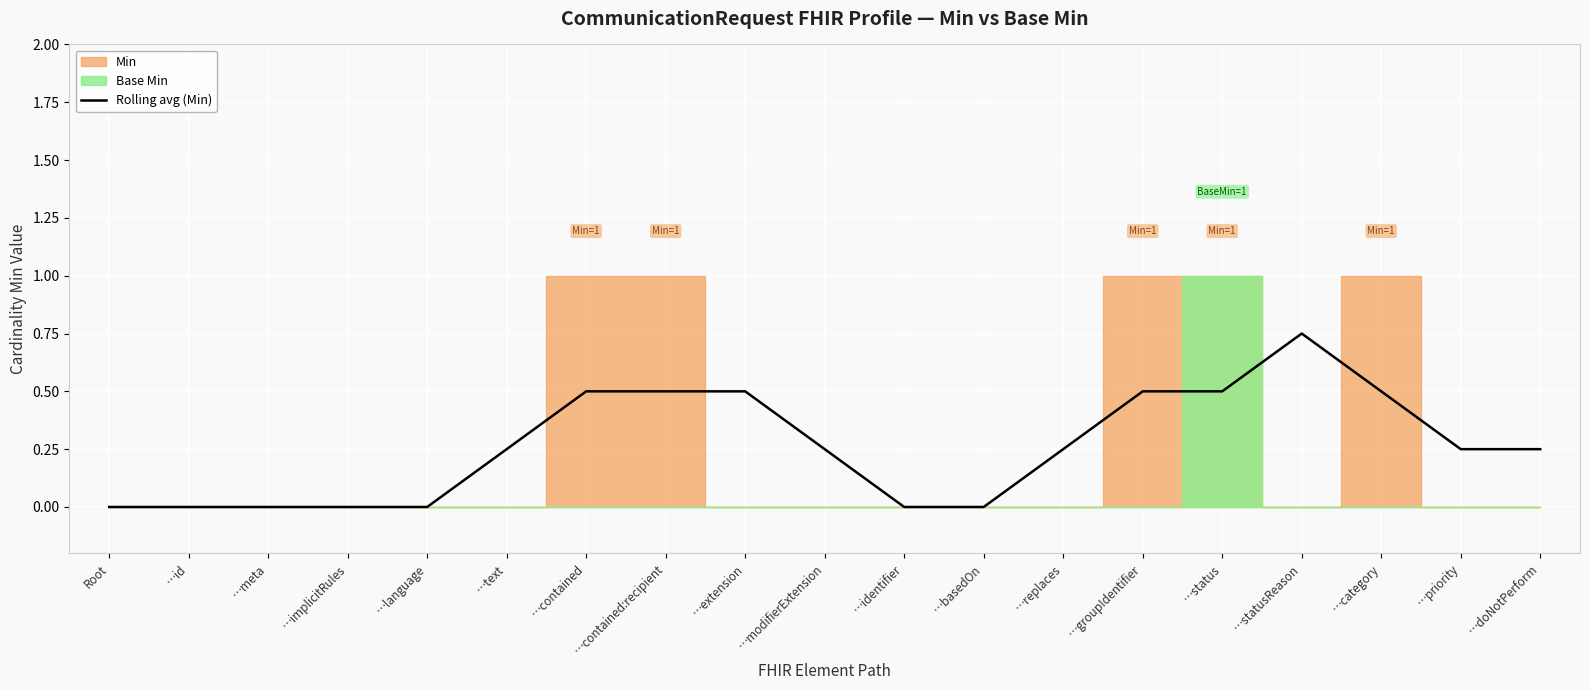

What position from the right is …basedOn?

8